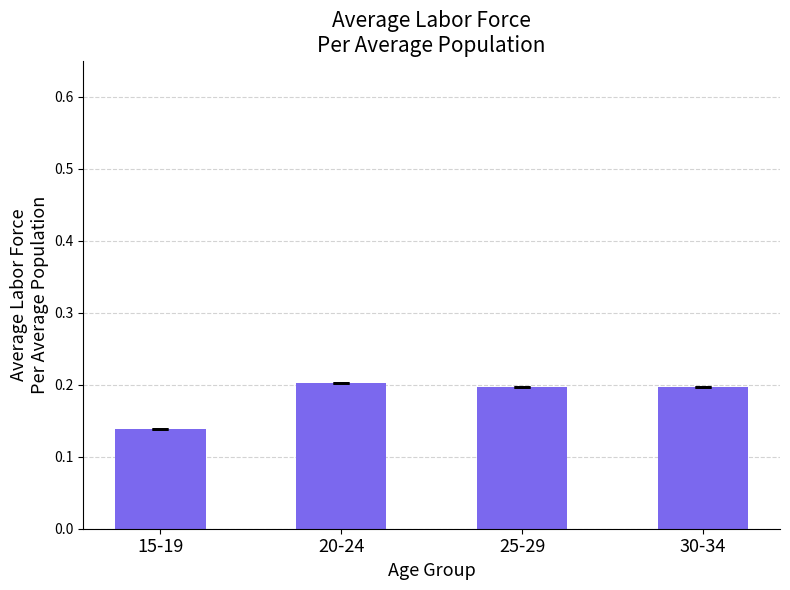

What is the sum of the values at 25-29 and 30-34?

0.4